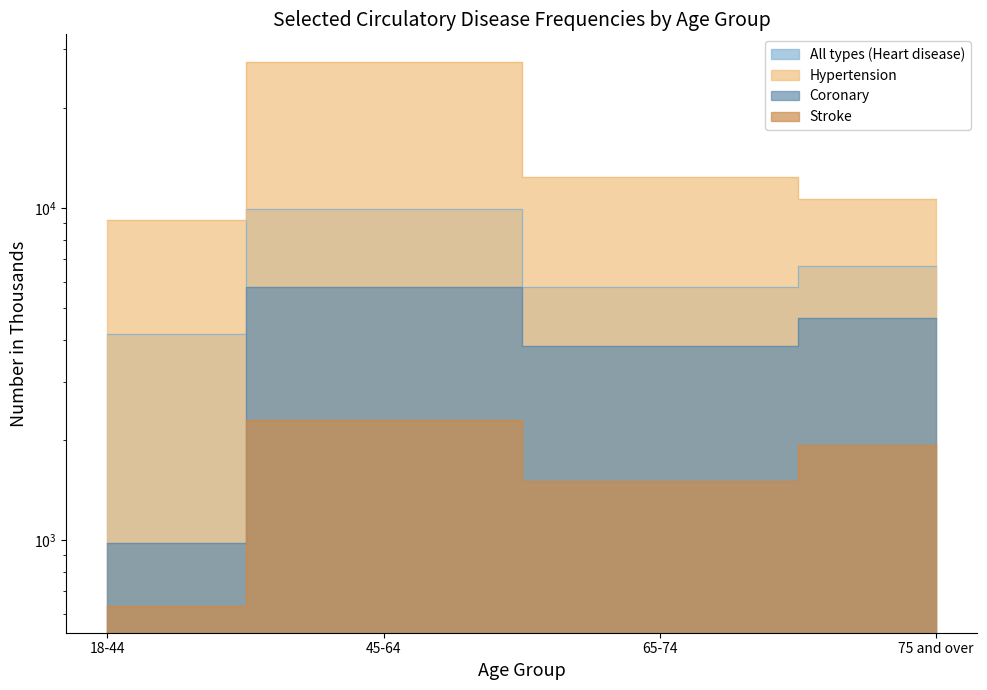

What is the value of the Stroke point at the 3rd from the left?

1505